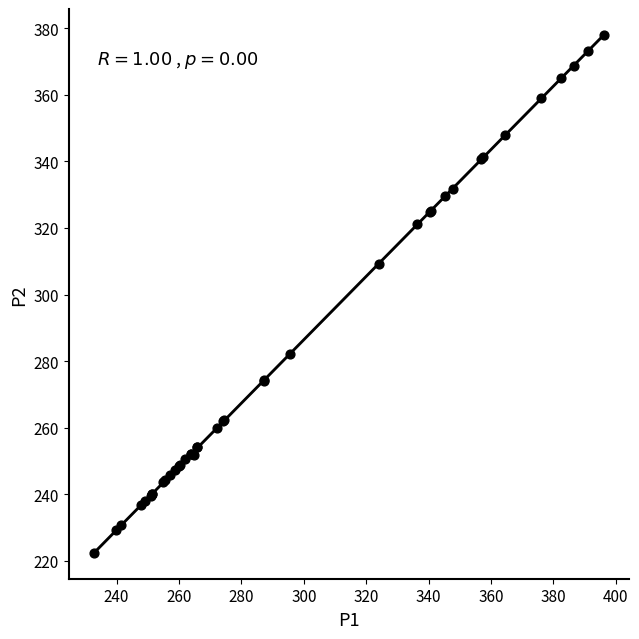

What Y value in the scatter plot is closest to 300?

309.2